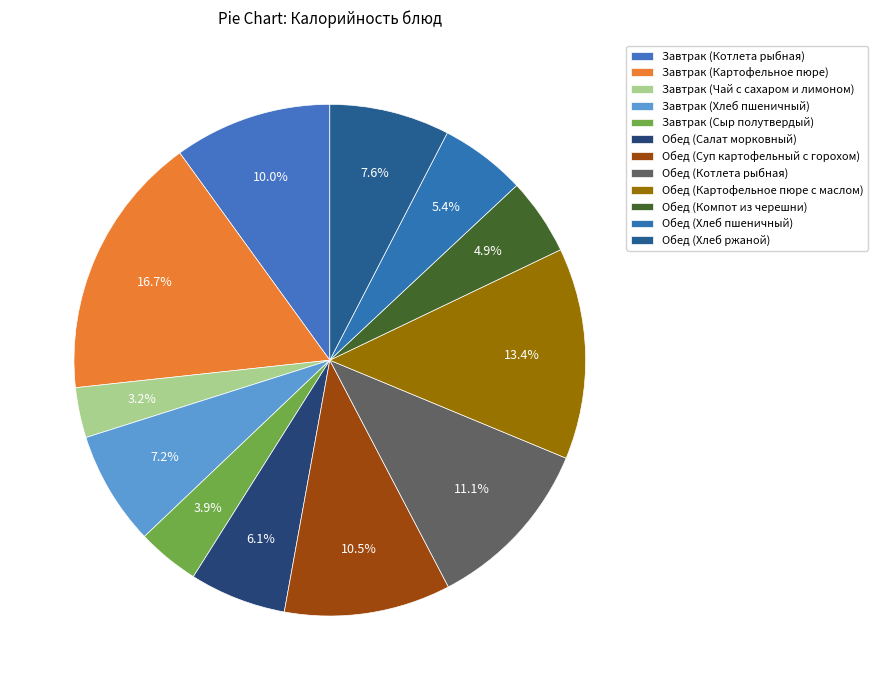

What percentage is NOT represented by Завтрак (Картофельное пюре)?

83.3%